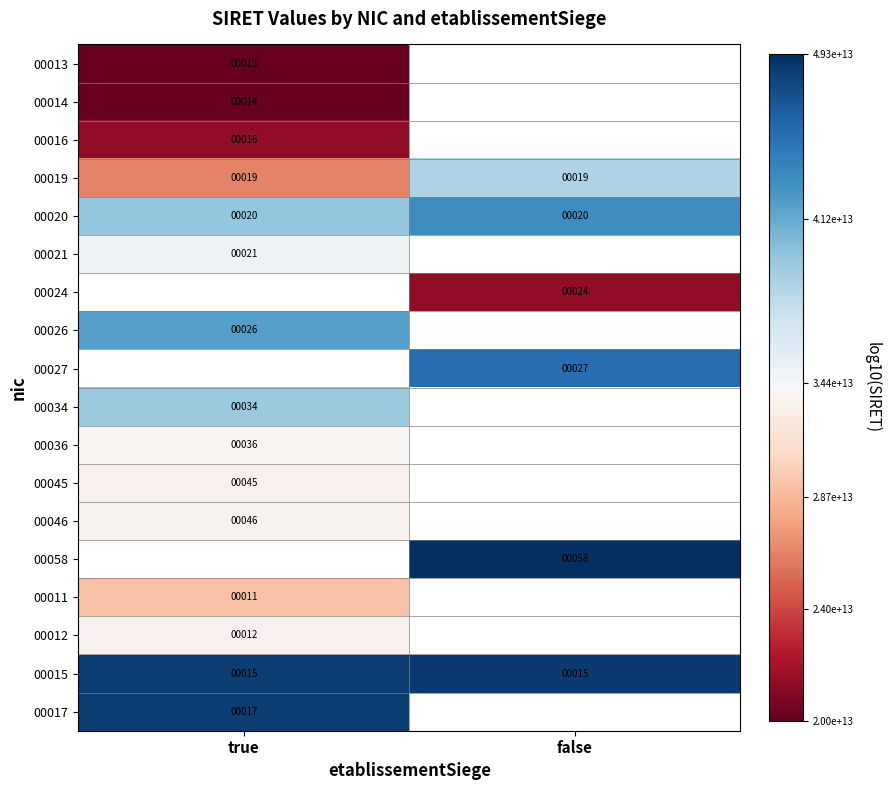

Is the value of 00027 at false greater than the value of 00024 at false?

Yes